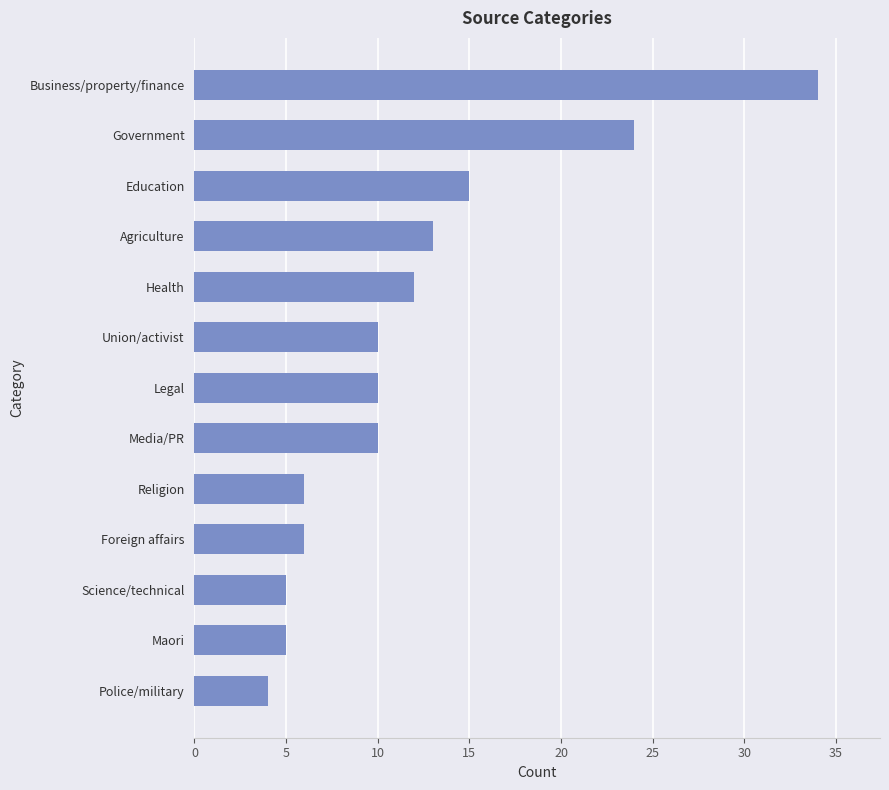

What is the change in value from Union/activist to Business/property/finance?

+24